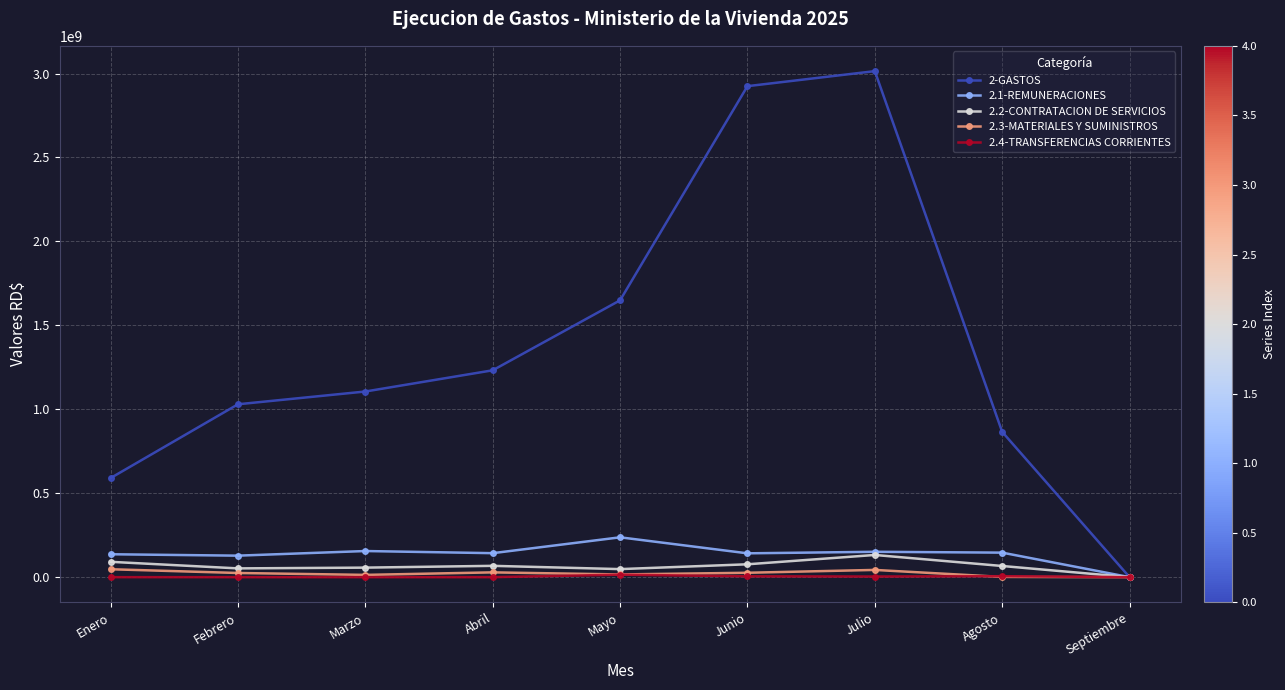

Is it true that 2.4-TRANSFERENCIAS CORRIENTES equals 0.0 at Marzo?

True